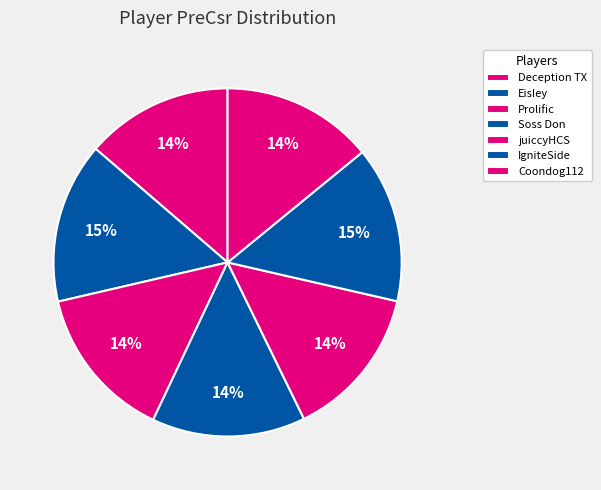

Combined, do EisIey and Prolific account for over 50%?

No